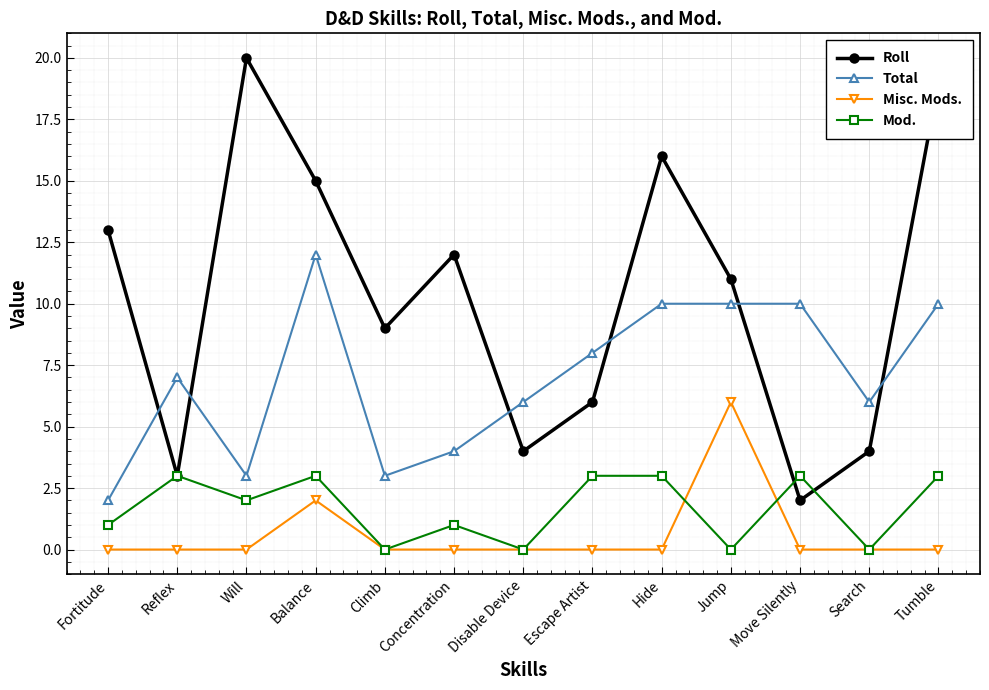

What is the approximate value of Total at Escape Artist?

8